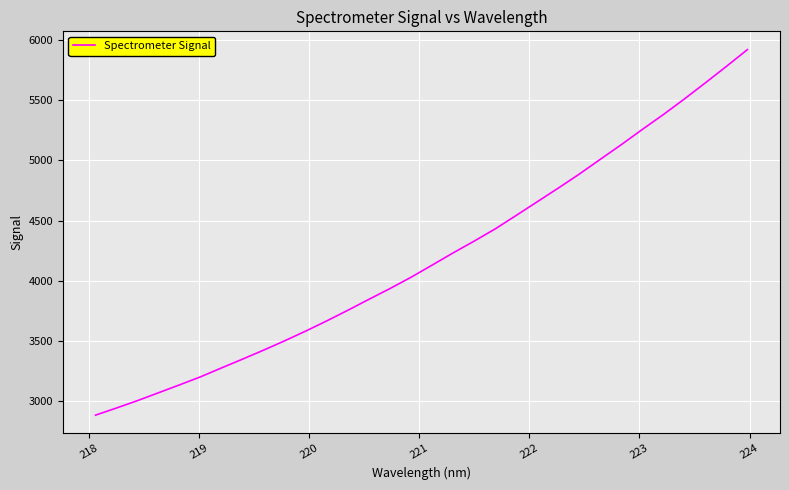

What is the maximum value shown in the chart?

5923.3